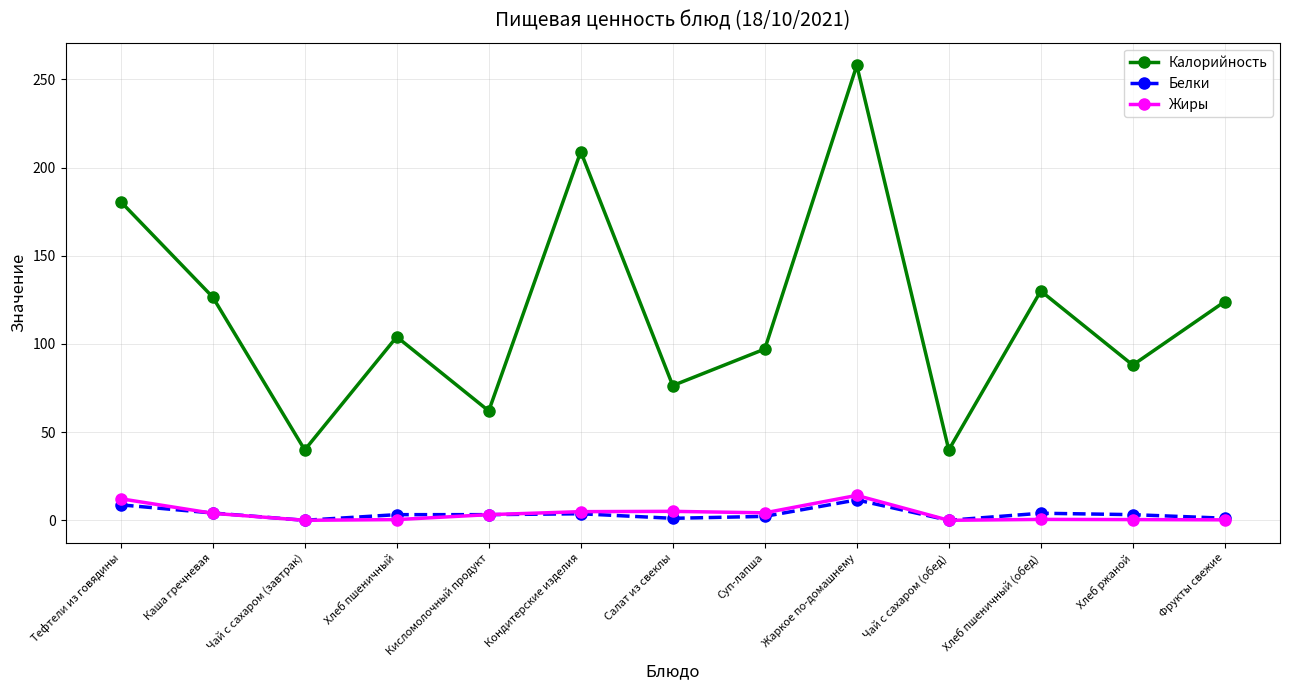

What is the value of the Белки point at the 2nd from the left?

4.1